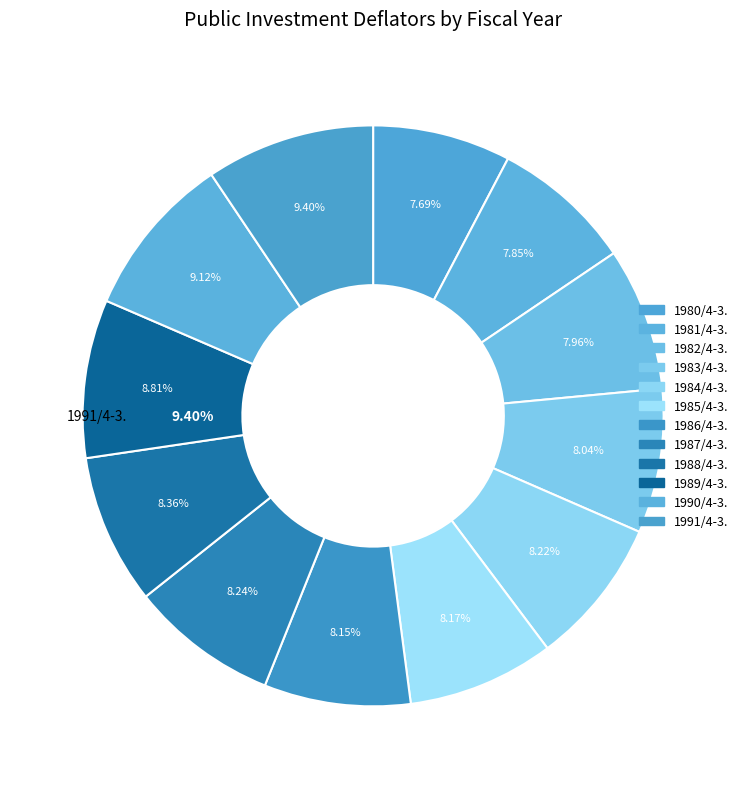

Is the sum of 1985/4-3. and 1990/4-3. greater than half?

No